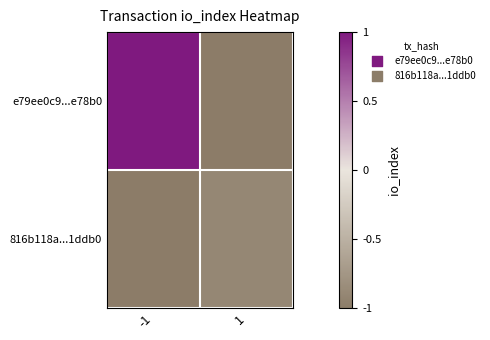

Reading right to left, transcribe all the data shown in this chart.

e79ee0c9...e78b0: 1=-1.0	-1=1.0
816b118a...1ddb0: 1=-0.9	-1=-1.0